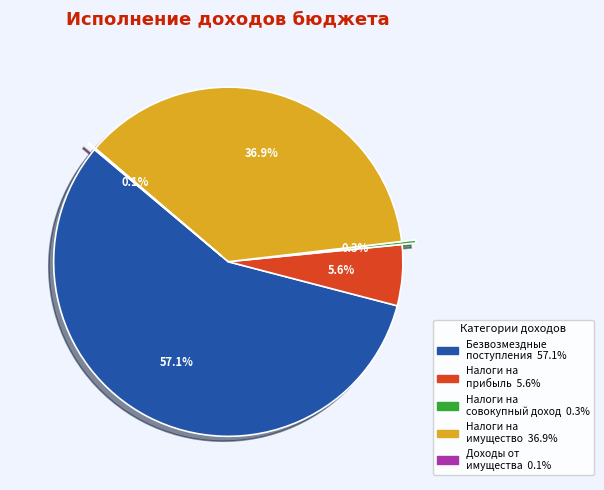

Is there a majority slice in this chart?

Yes